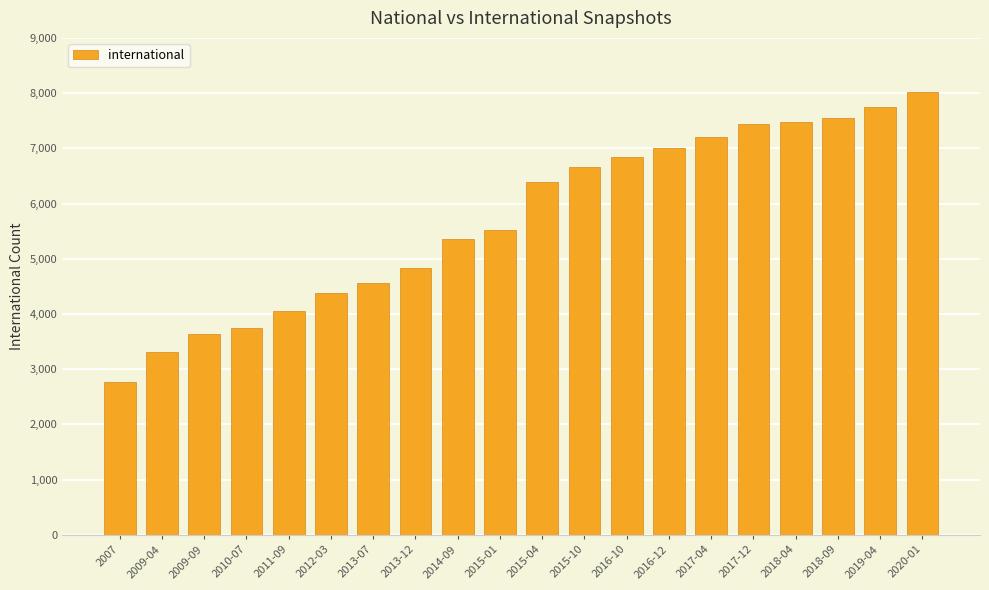

Read the value at 2016-10.

6835